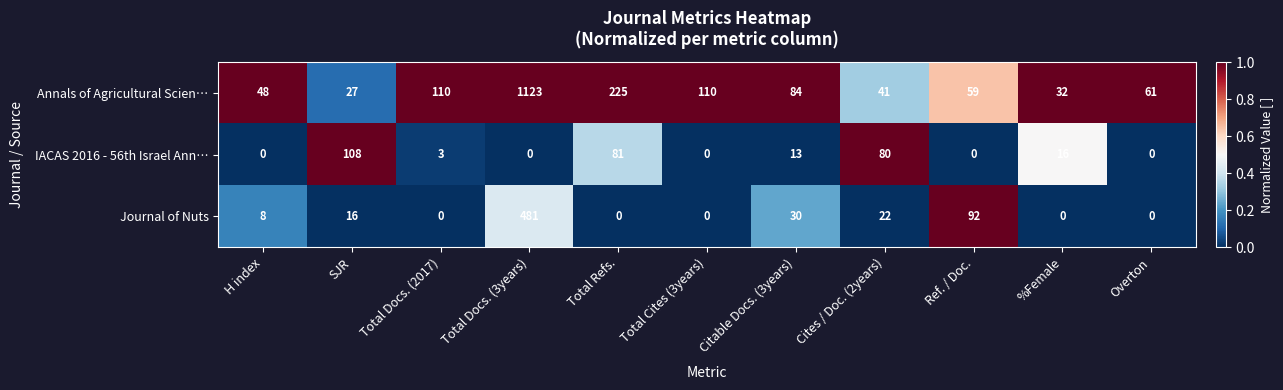

At which category is the sum across all series the highest?

Total Docs. (3years)